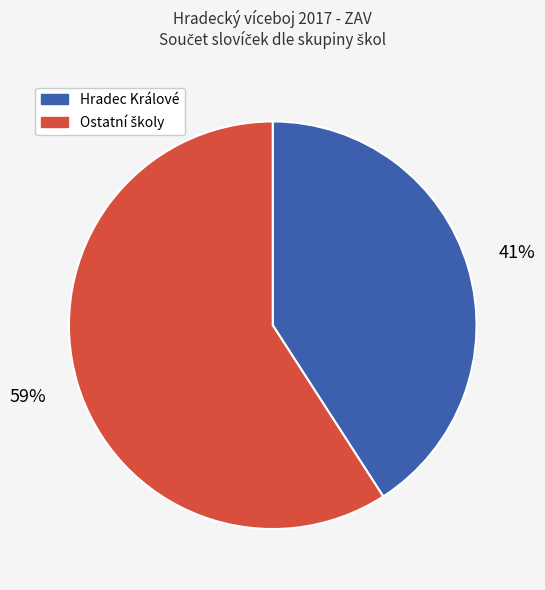

The Hradec Králové slice represents 41% of the pie. True or false?

True